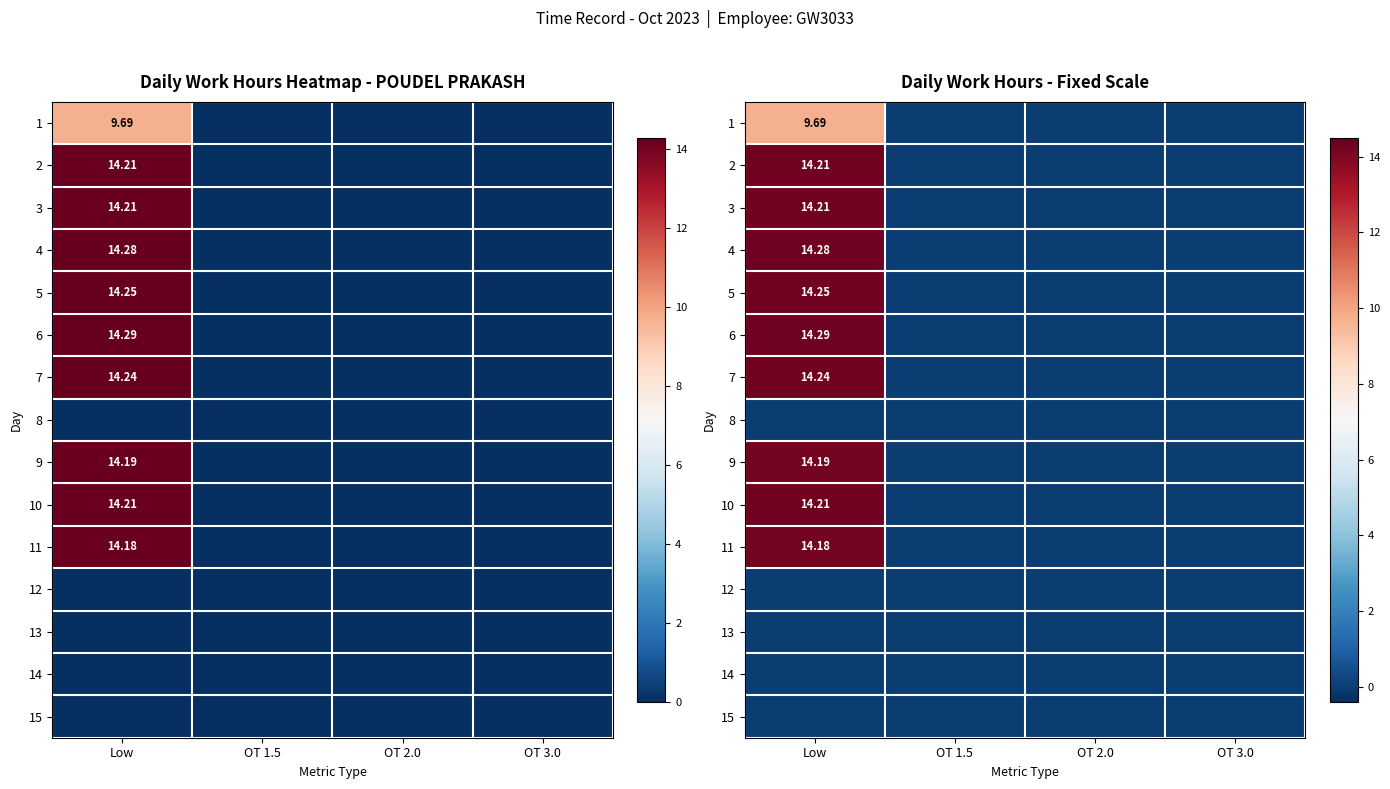

At which label does 15 reach its minimum?

Low